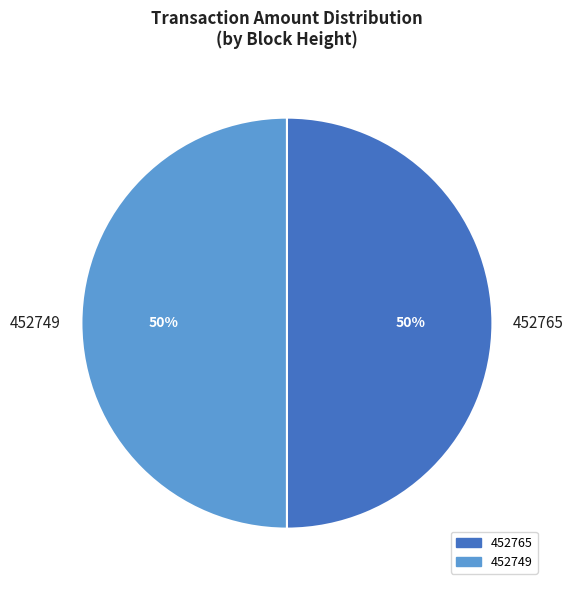

Is it true that 452765 is 50% of the pie?

True